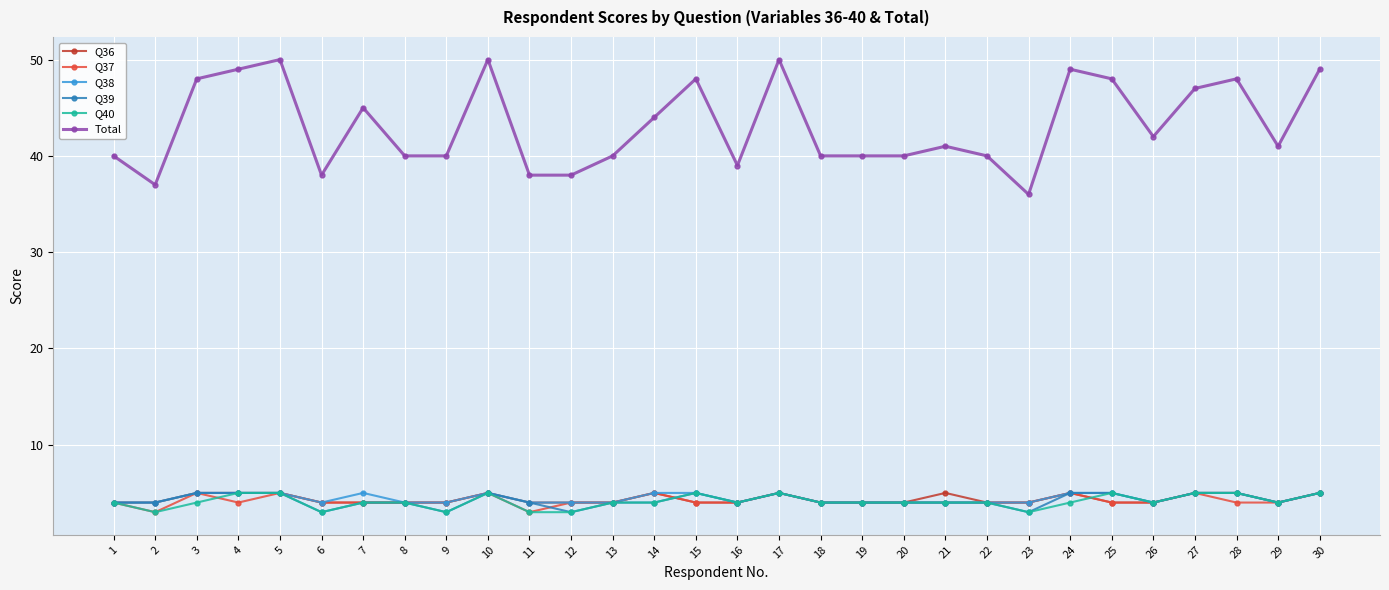

What is the sum of the Q40 values at 19 and 14?

8